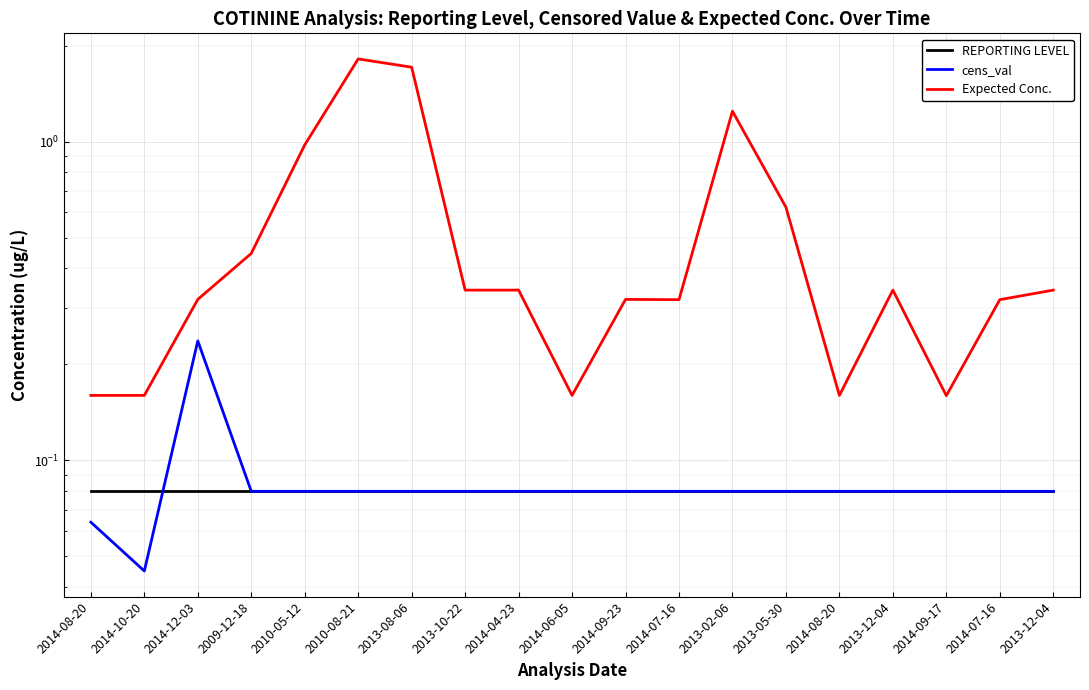

Where is the first local minimum for cens_val?

2014-10-20